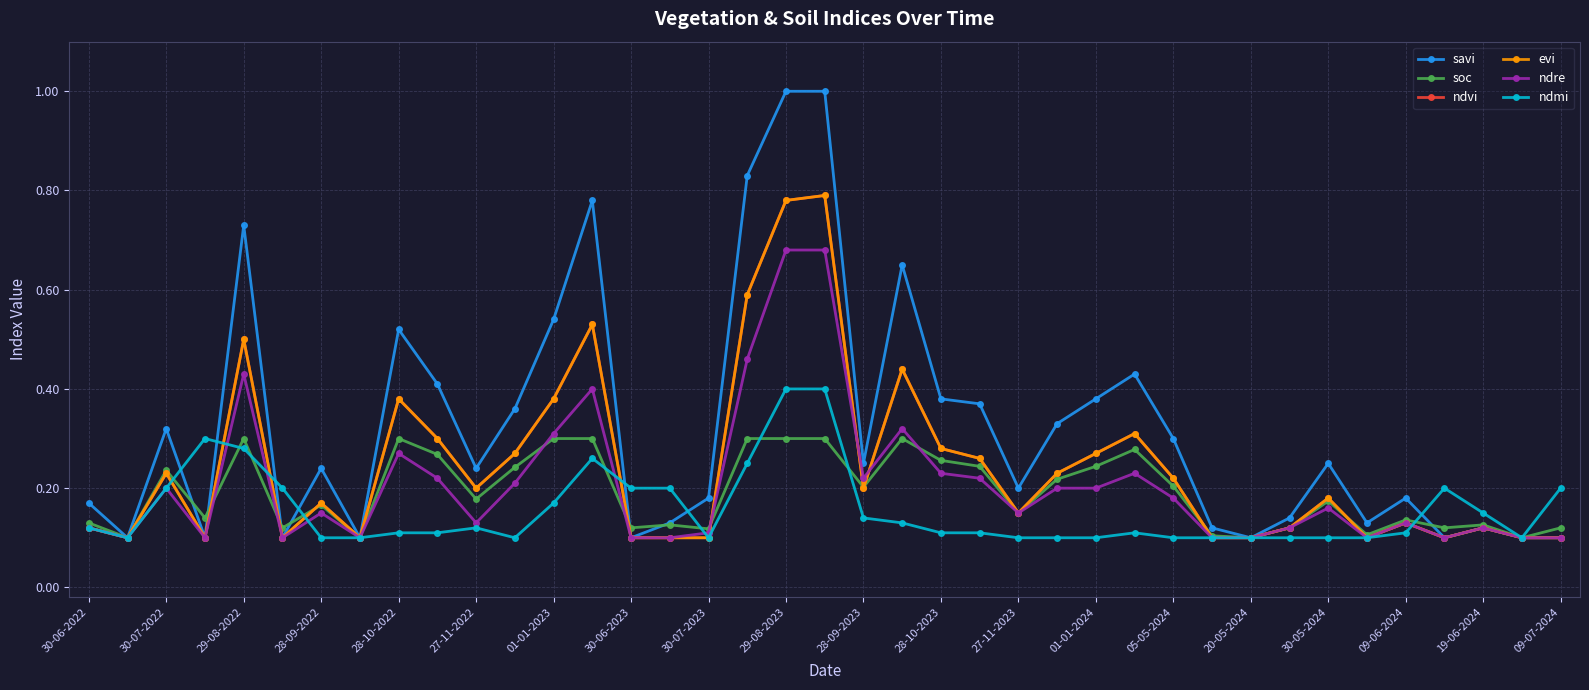

At how many categories does at least one series exceed 0?

39